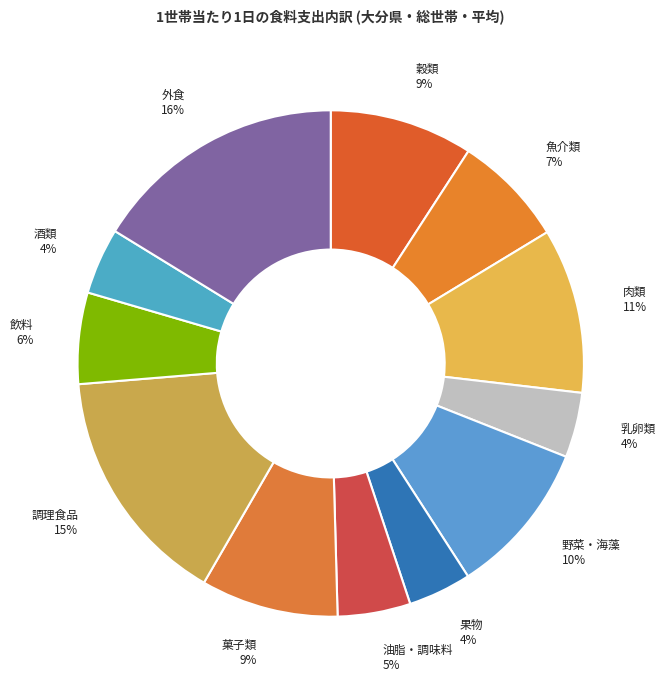

To the nearest percent, what is the difference between the 外食 and 穀類 slice percentages?

7%